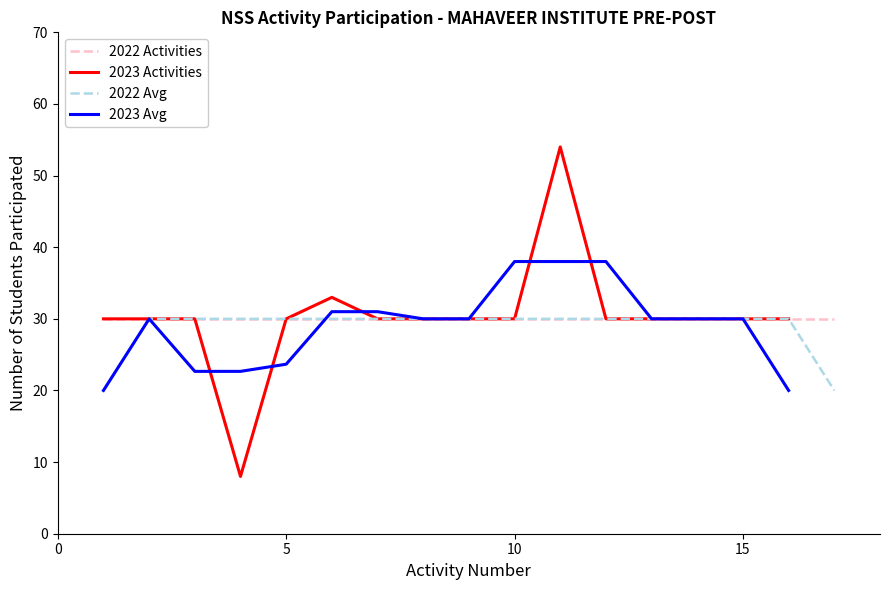

What is the value of the 6th point from the left?

33